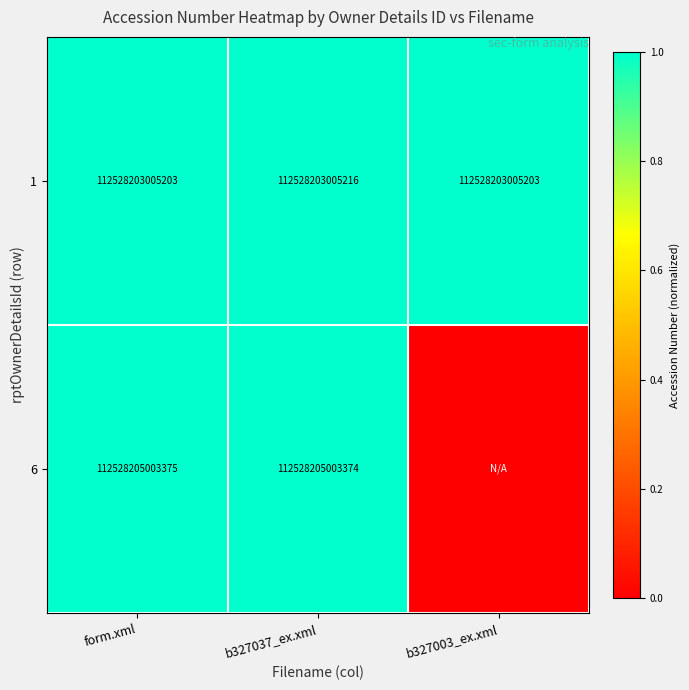

Between form.xml and b327037_ex.xml, which is larger?

b327037_ex.xml